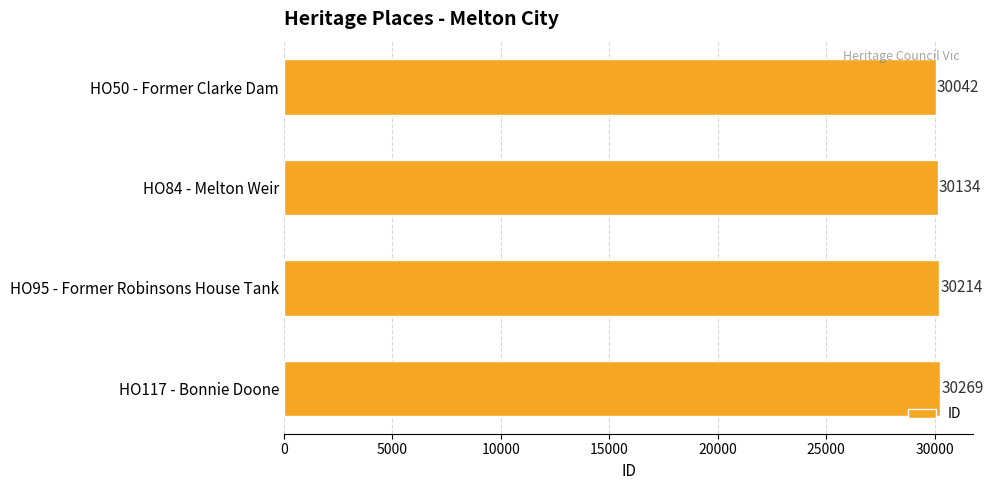

What is the change in value from HO95 - Former Robinsons House Tank to HO117 - Bonnie Doone?

+55